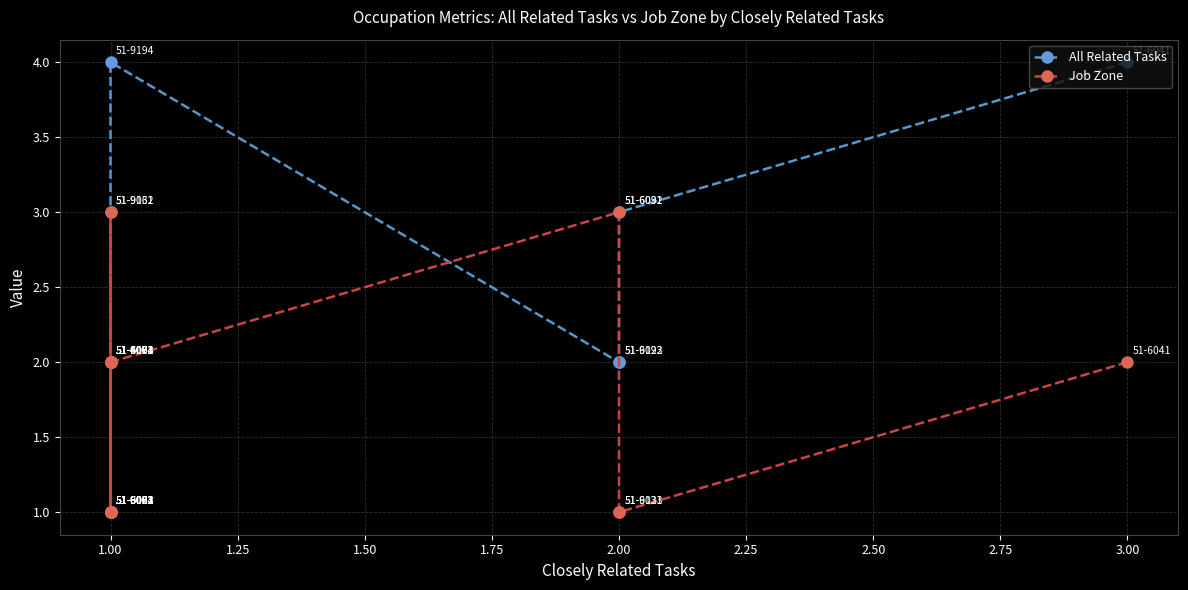

How many lines are shown in the chart?

2